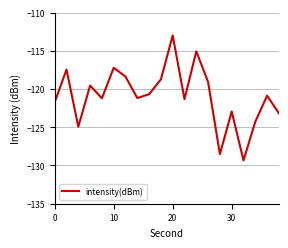

What is the greatest value displayed?

-113.0